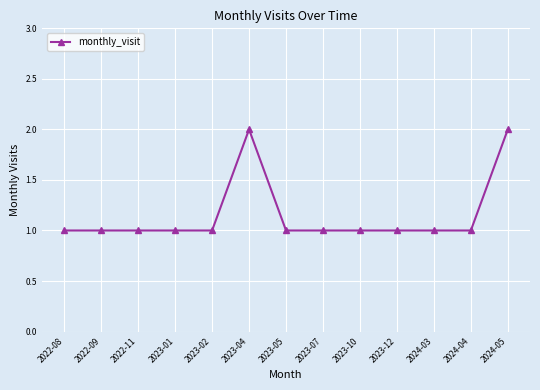

The value at 2022-11 is 1. True or false?

True